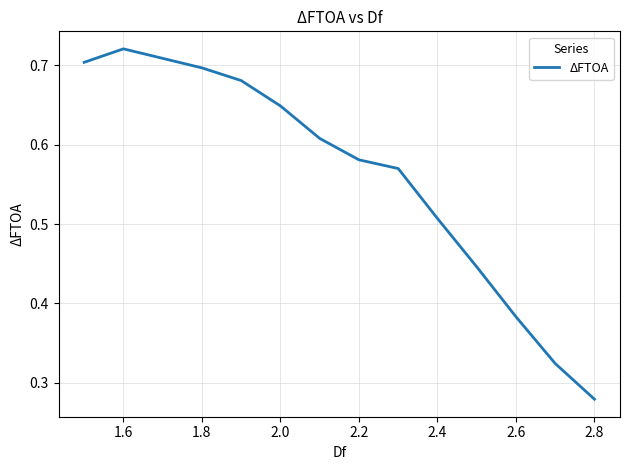

Which category has the lowest value across all series?

2.8